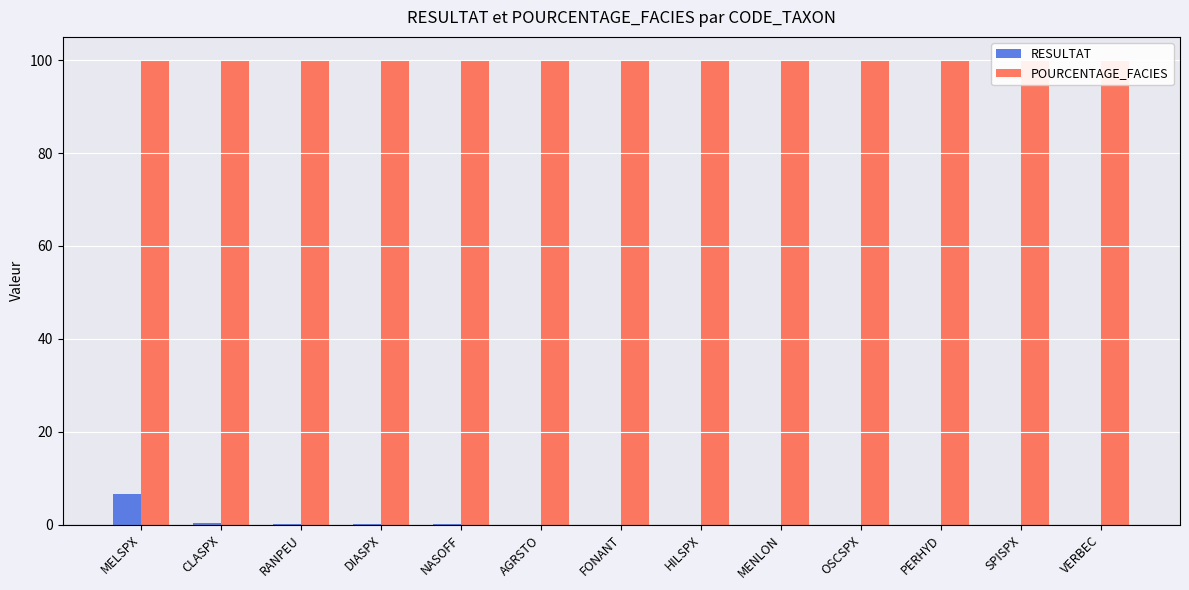

True or false: RESULTAT has a value of 0.0 at AGRSTO.

False